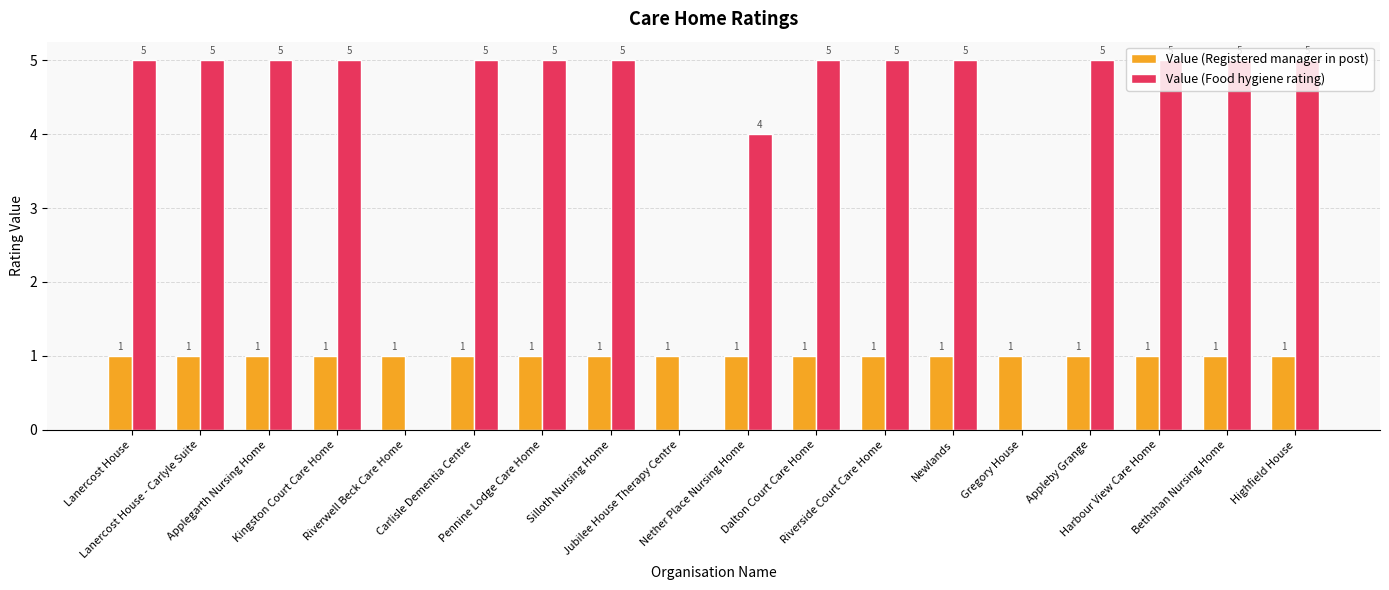

How many positive values does the Value (Food hygiene rating) series have?

15